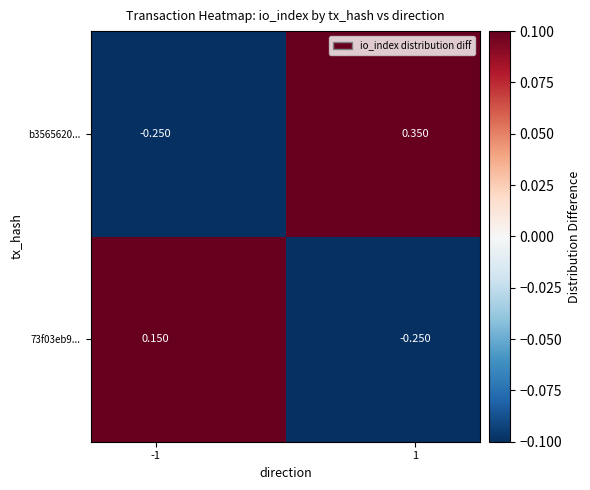

Which series has the largest range (max minus min)?

b3565620...